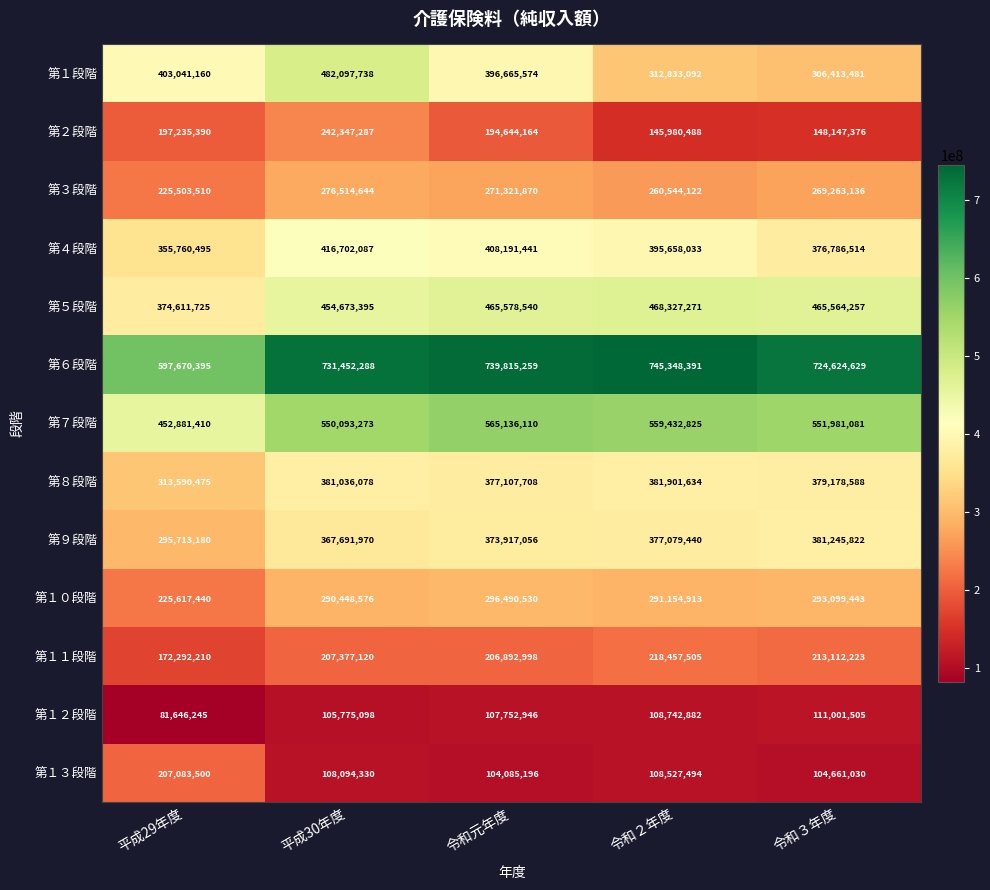

Which series has the largest total across all categories?

第６段階